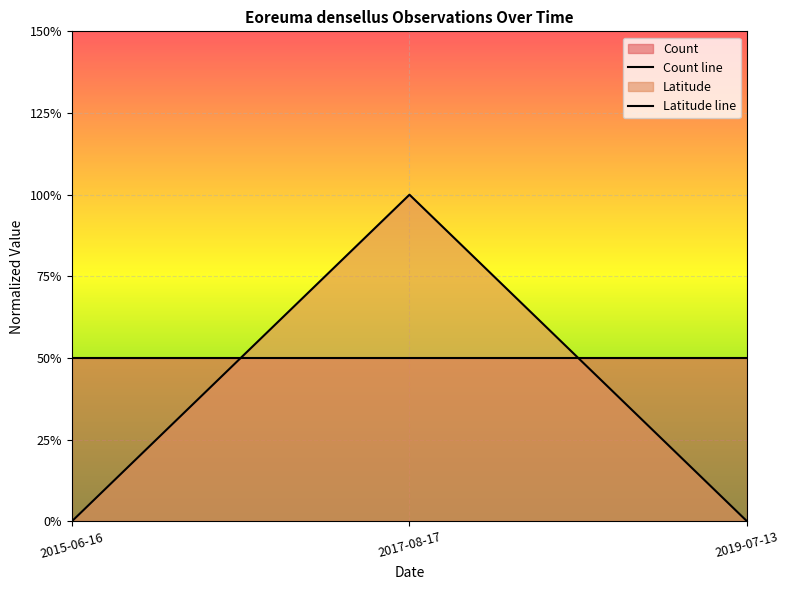

The value at 2017-08-17 is 1. True or false?

False